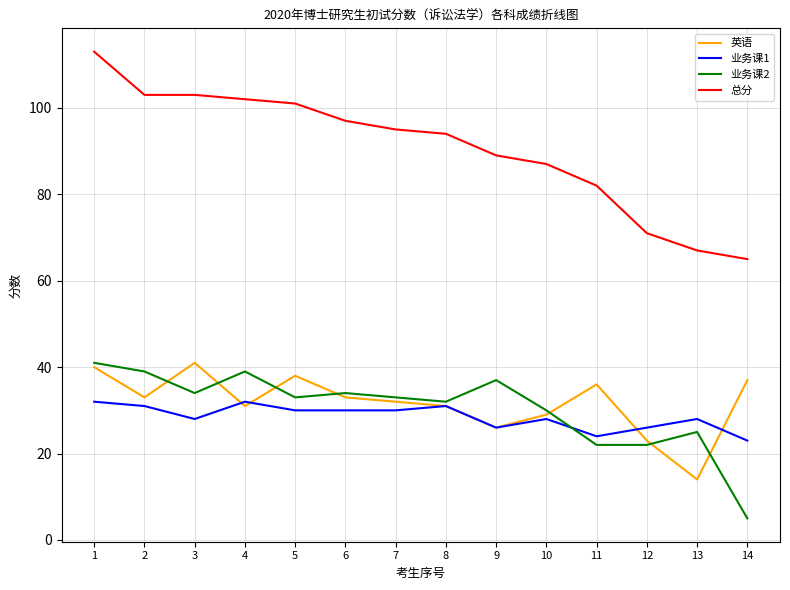

What is the difference between the highest and lowest values at 2?

72